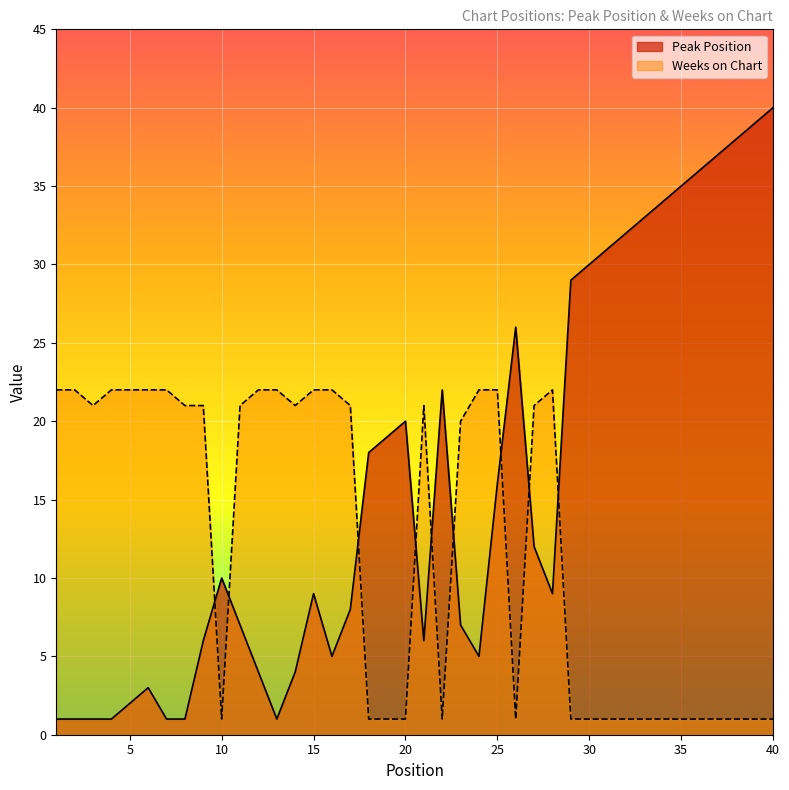

Which category has the lowest value in the Peak Position series?

1